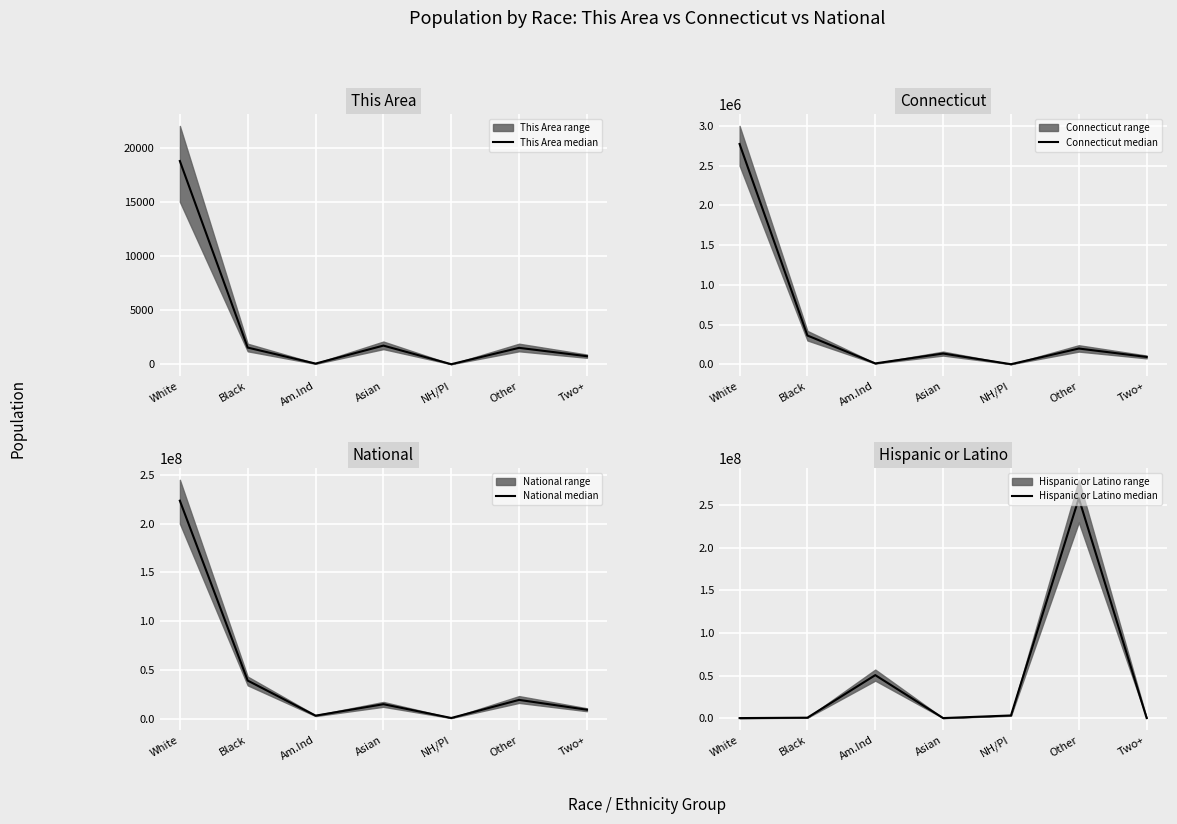

How many values in the National median series are below 14674252?

3